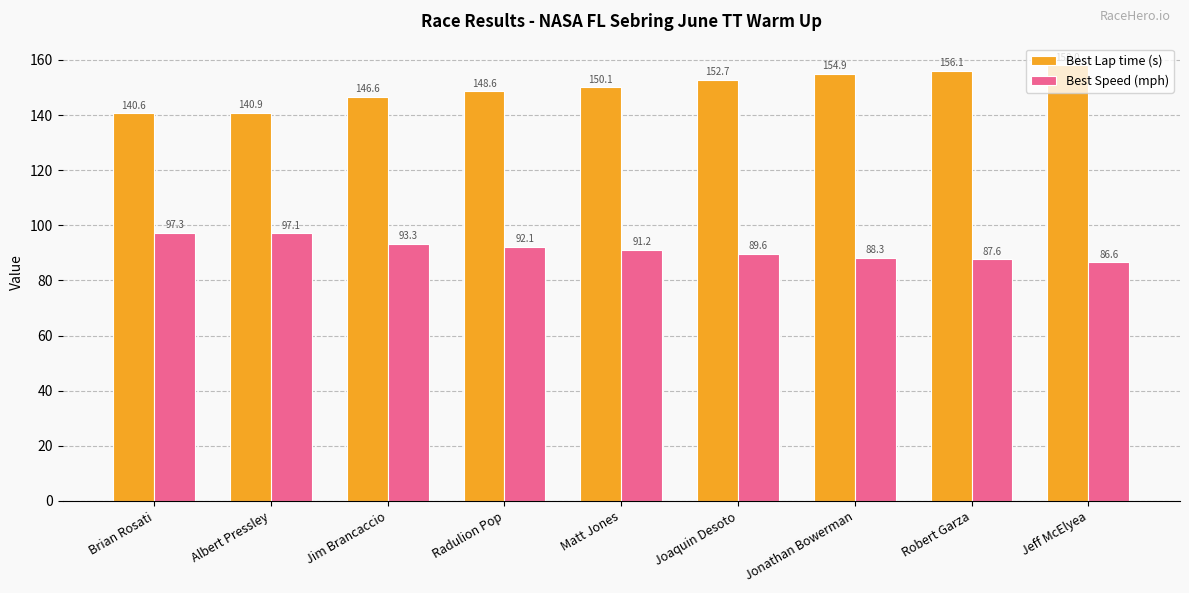

How many bars are there in each group?

2